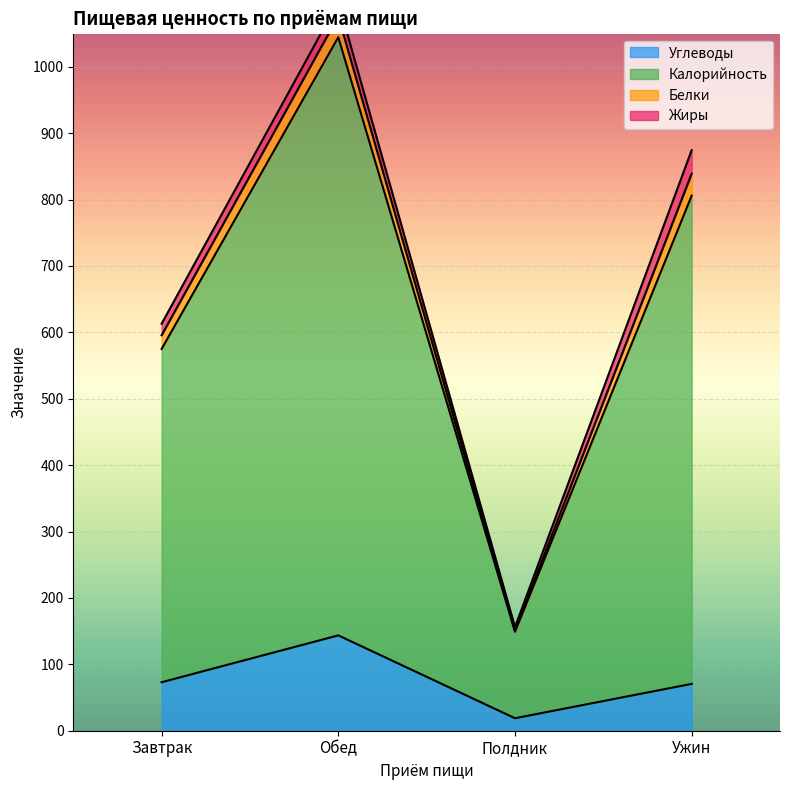

What is the sum of all Углеводы values?

306.1